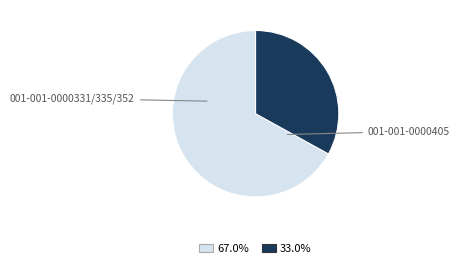

Is there any slice that represents more than half of the pie?

Yes